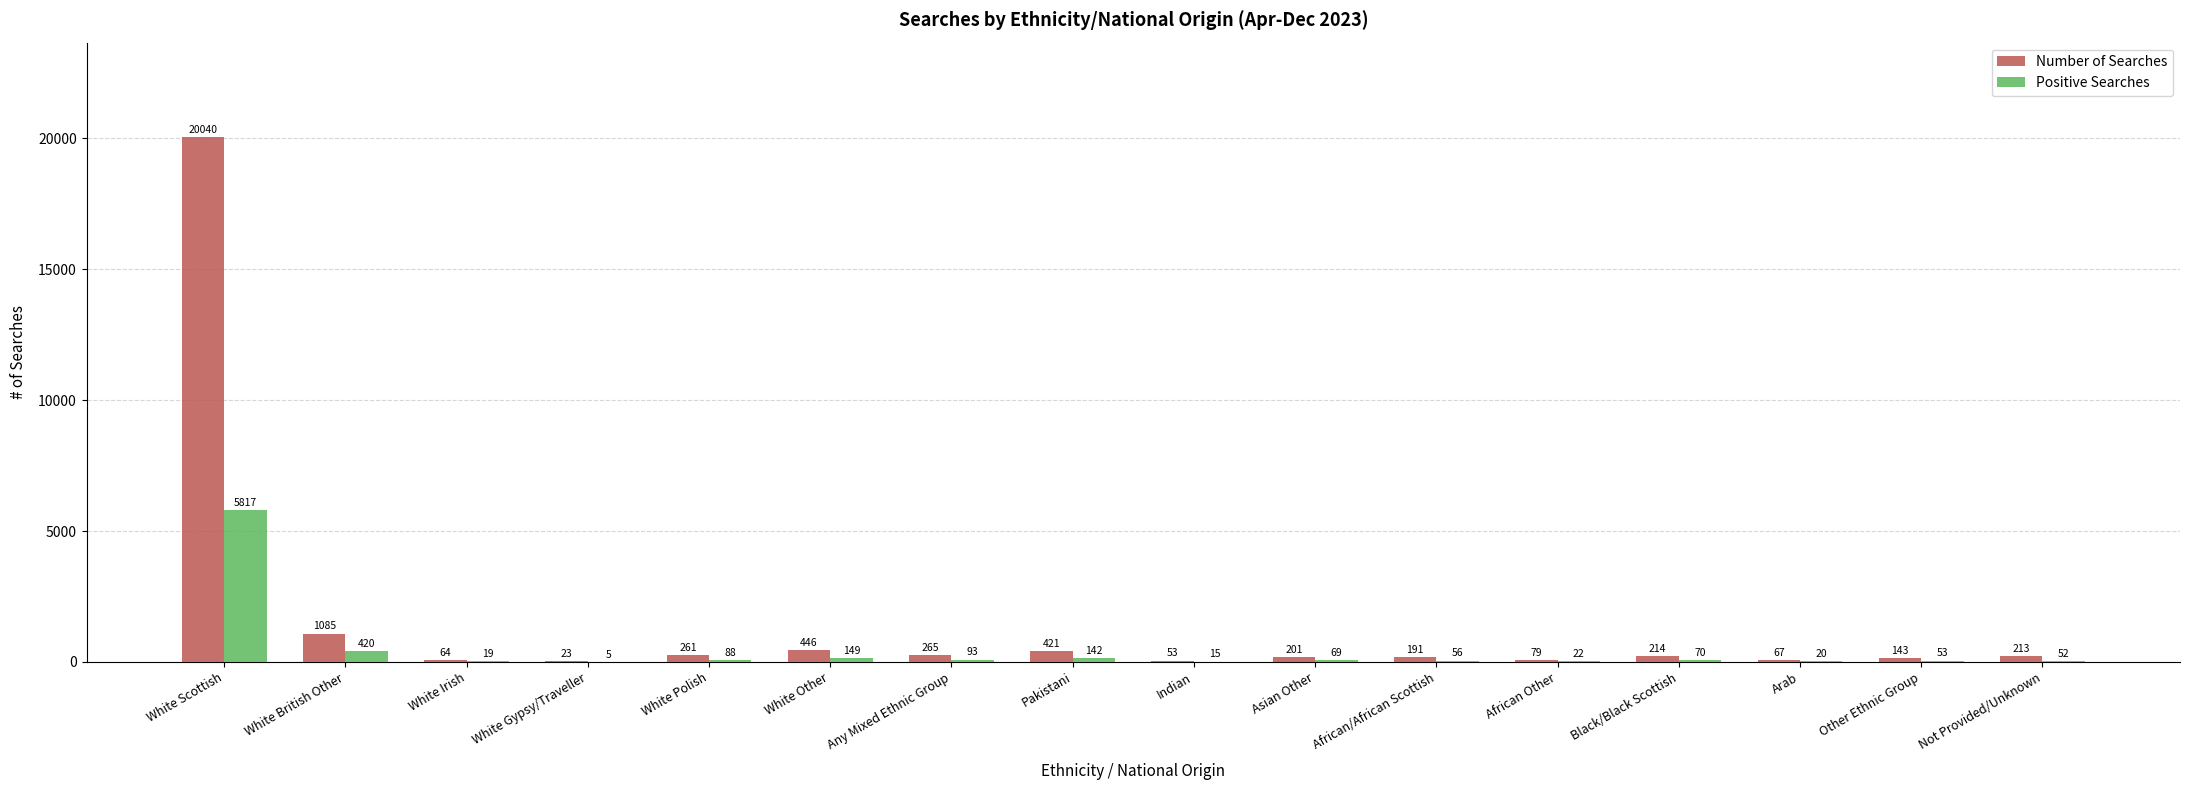

Is it true that Positive Searches equals 93 at Any Mixed Ethnic Group?

True